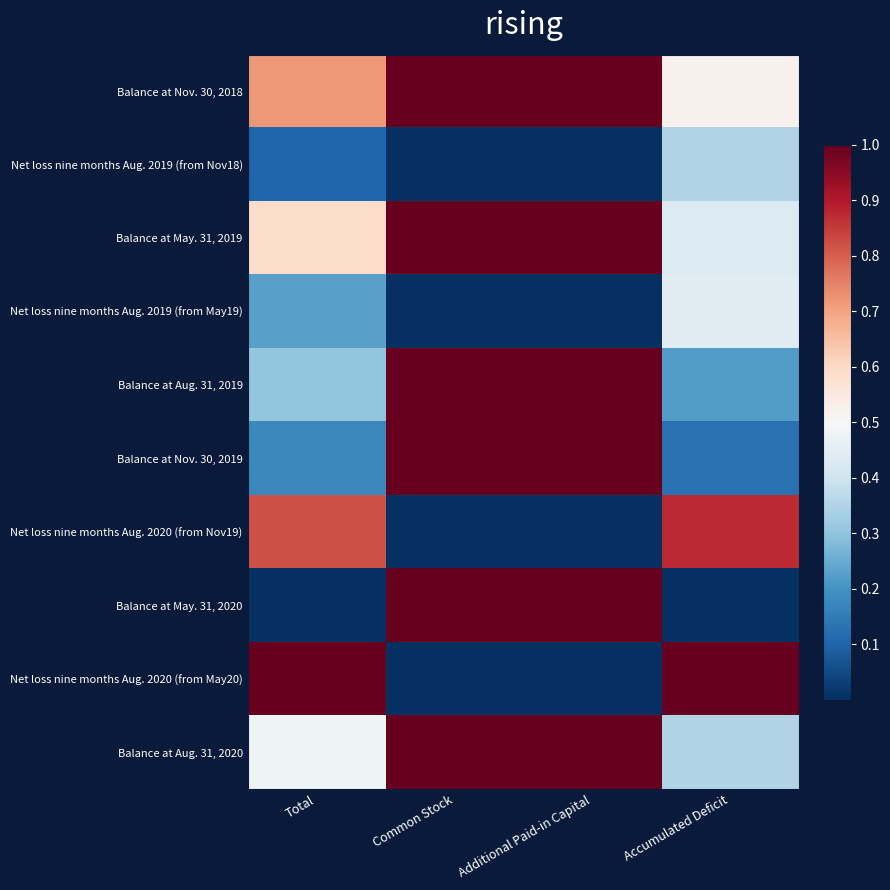

List the series in order of their peak value, lowest first.

Net loss nine months Aug. 2019 (from Nov18), Net loss nine months Aug. 2019 (from May19), Net loss nine months Aug. 2020 (from Nov19), Balance at Nov. 30, 2018, Balance at May. 31, 2019, Balance at Aug. 31, 2019, Balance at Nov. 30, 2019, Balance at May. 31, 2020, Net loss nine months Aug. 2020 (from May20), Balance at Aug. 31, 2020